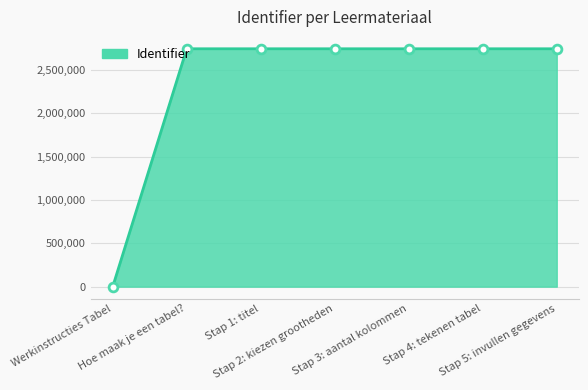

What is the change in value from Werkinstructies Tabel to Hoe maak je een tabel??

+2745784